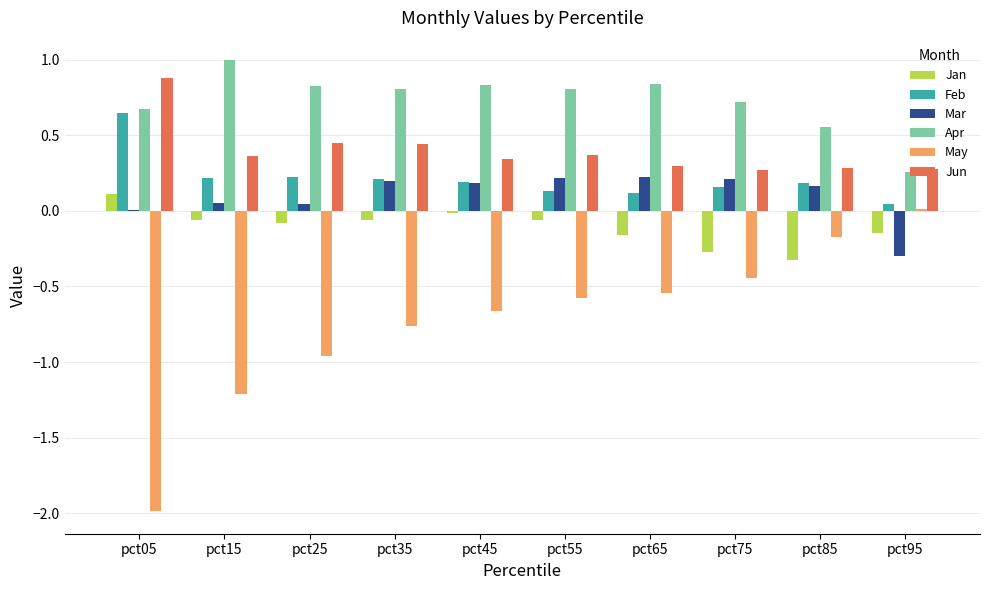

Which series has the largest total across all categories?

Apr